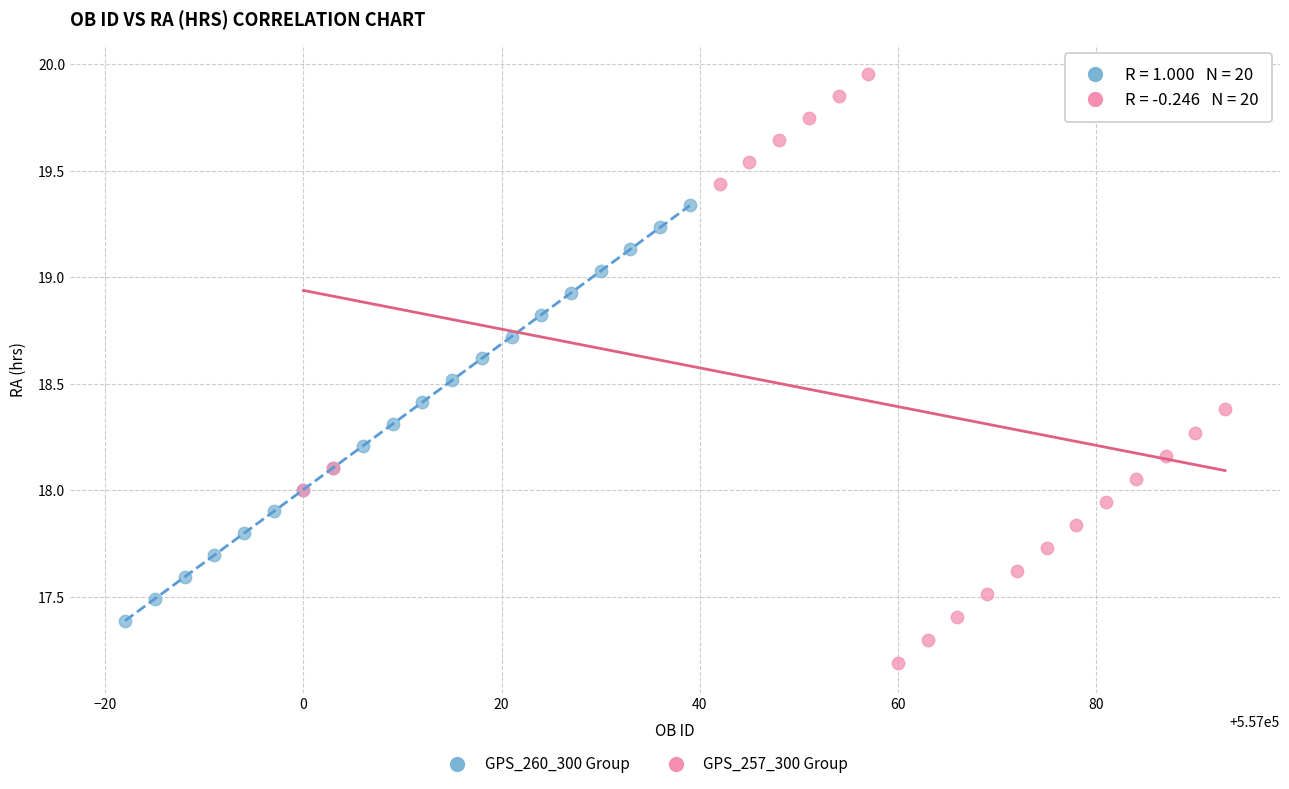

Which series contains the highest Y value?

GPS_257_300 Group